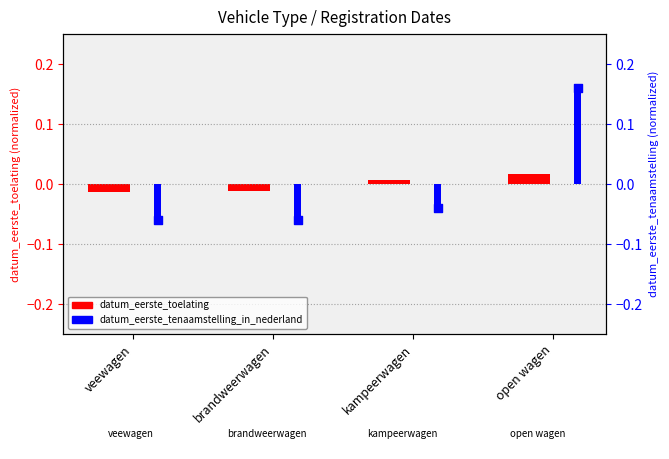

Which series has the largest total across all categories?

datum_eerste_toelating